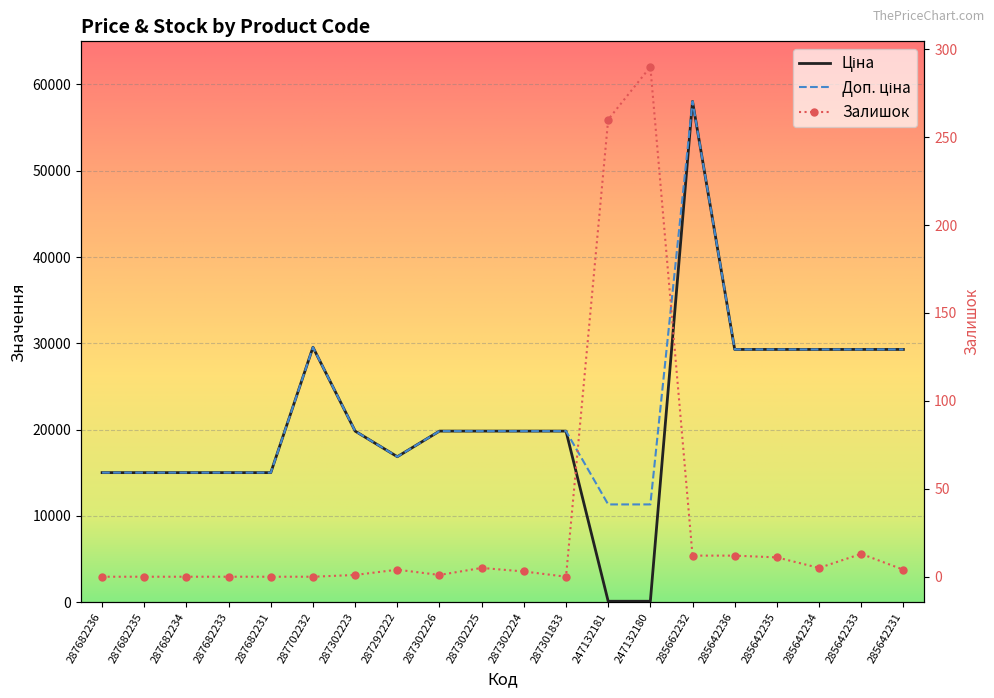

At which label does Залишок first exceed 4?

287302225